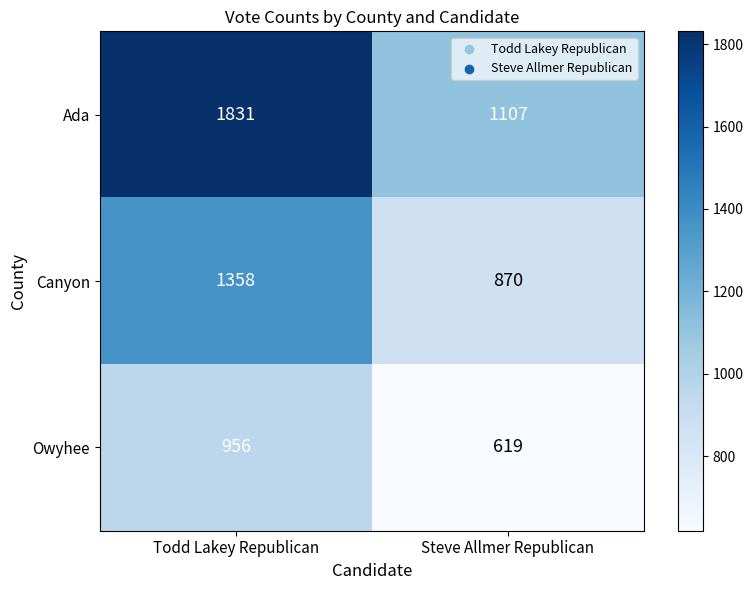

Reading right to left, what are all the values shown in this chart?

Ada: Steve Allmer Republican=1107	Todd Lakey Republican=1831
Canyon: Steve Allmer Republican=870	Todd Lakey Republican=1358
Owyhee: Steve Allmer Republican=619	Todd Lakey Republican=956